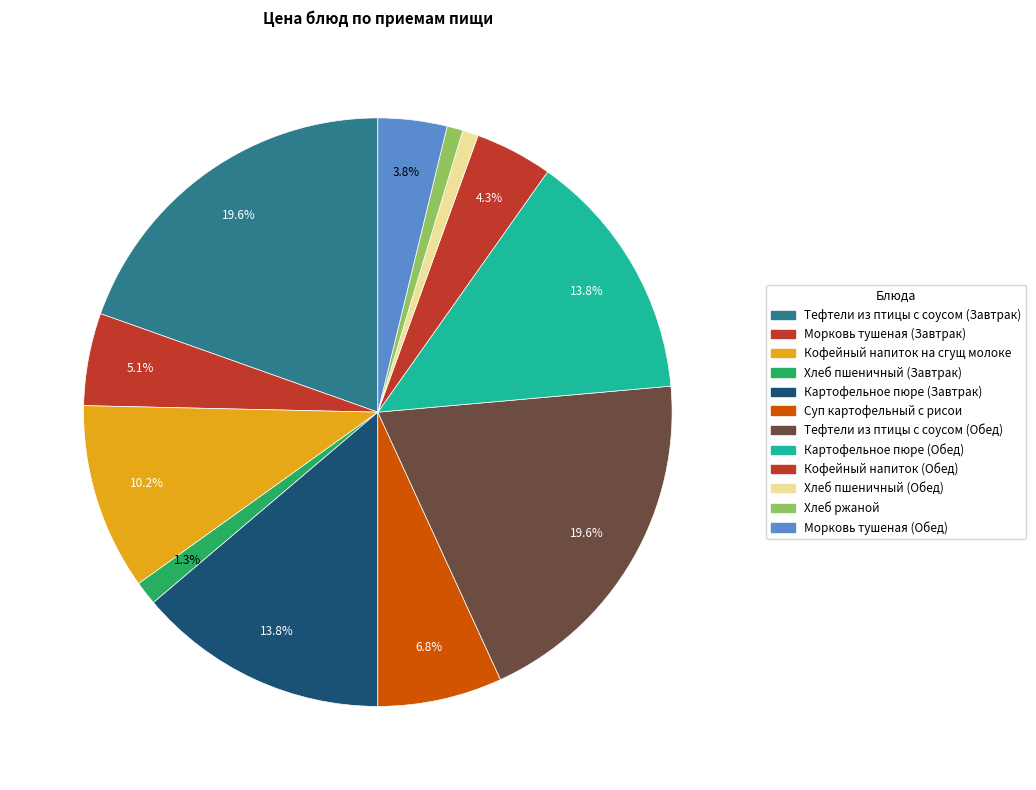

To the nearest percent, what percentage of the pie is Кофейный напиток (Обед)?

4%